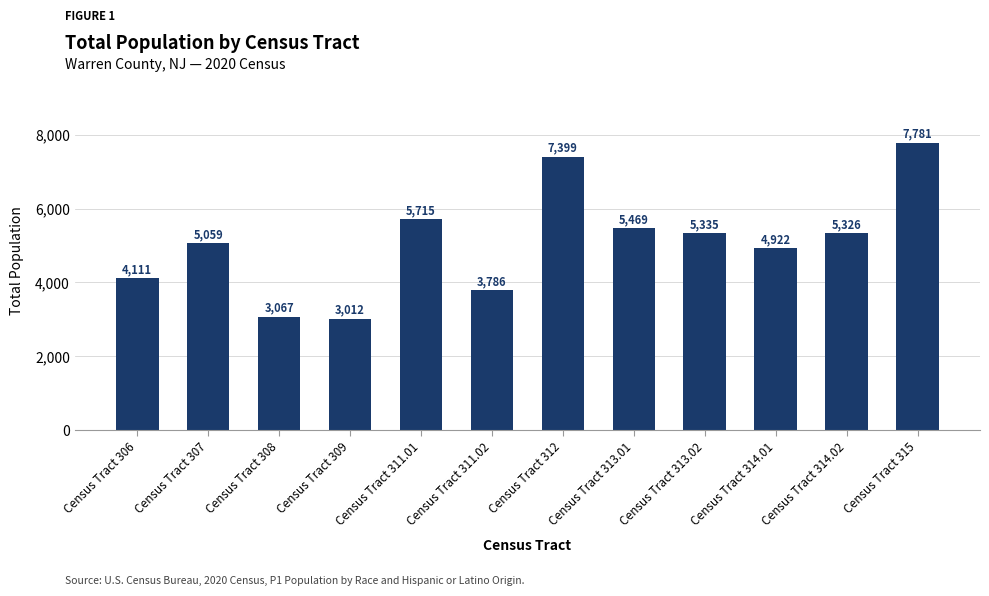

What is the difference between the maximum and minimum values?

4769